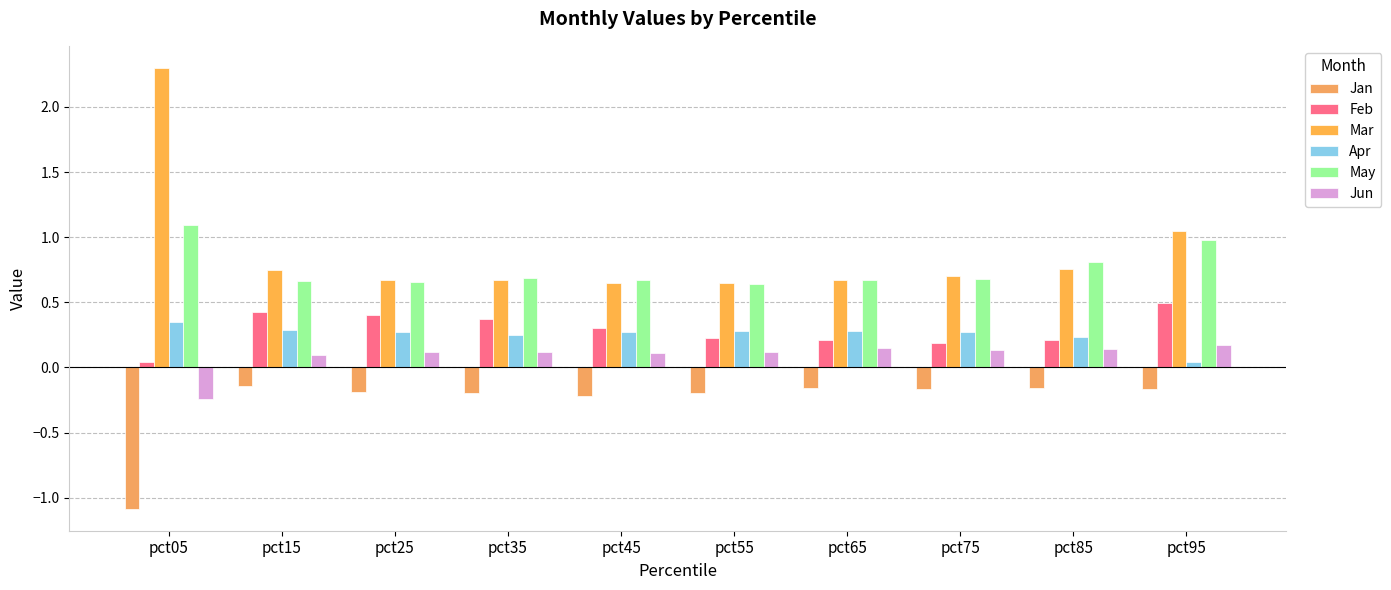

What is the total value across all series at pct75?

1.8